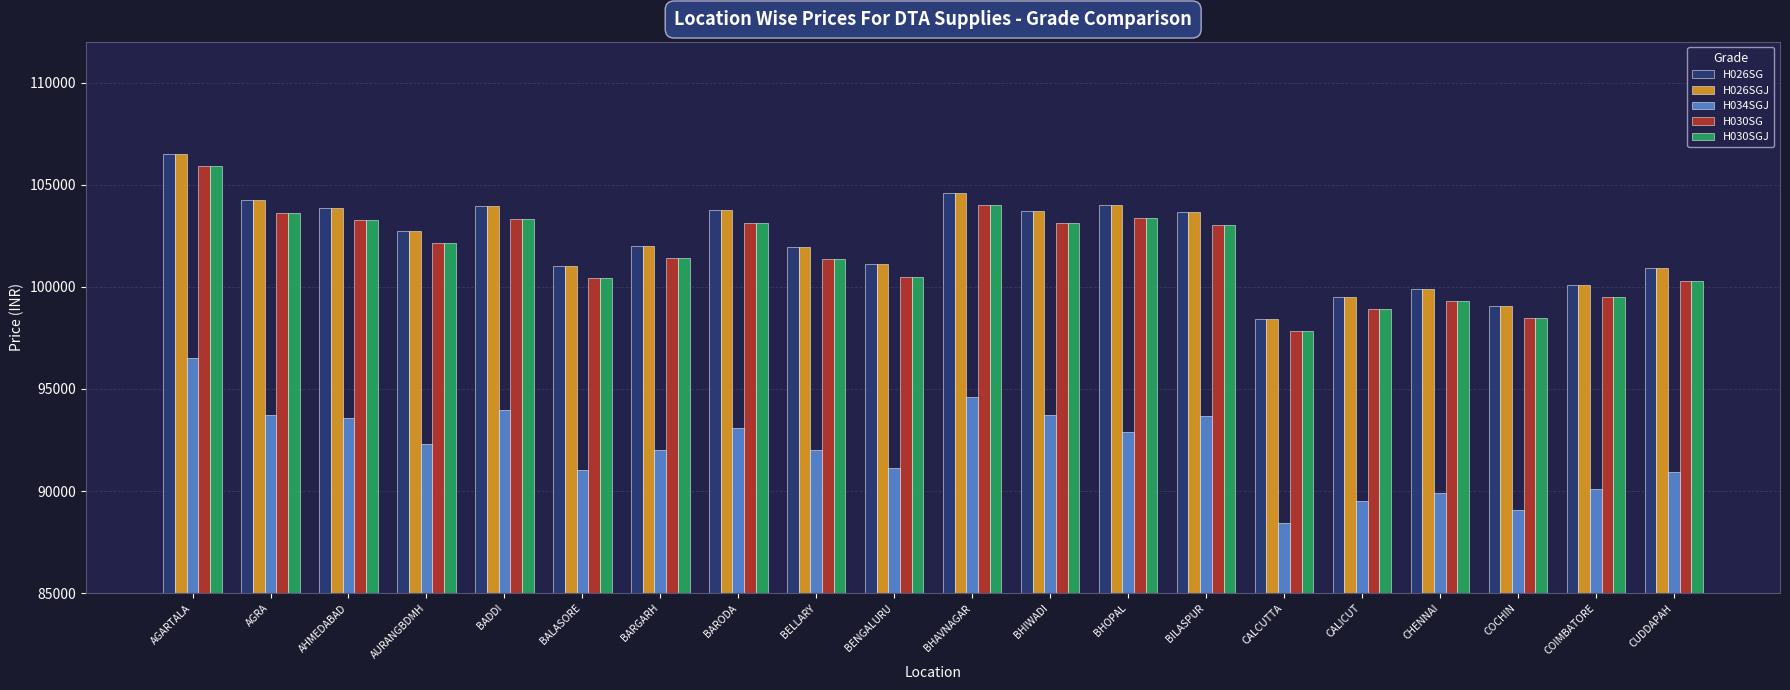

What value does the H026SGJ series have at BHOPAL?

103990